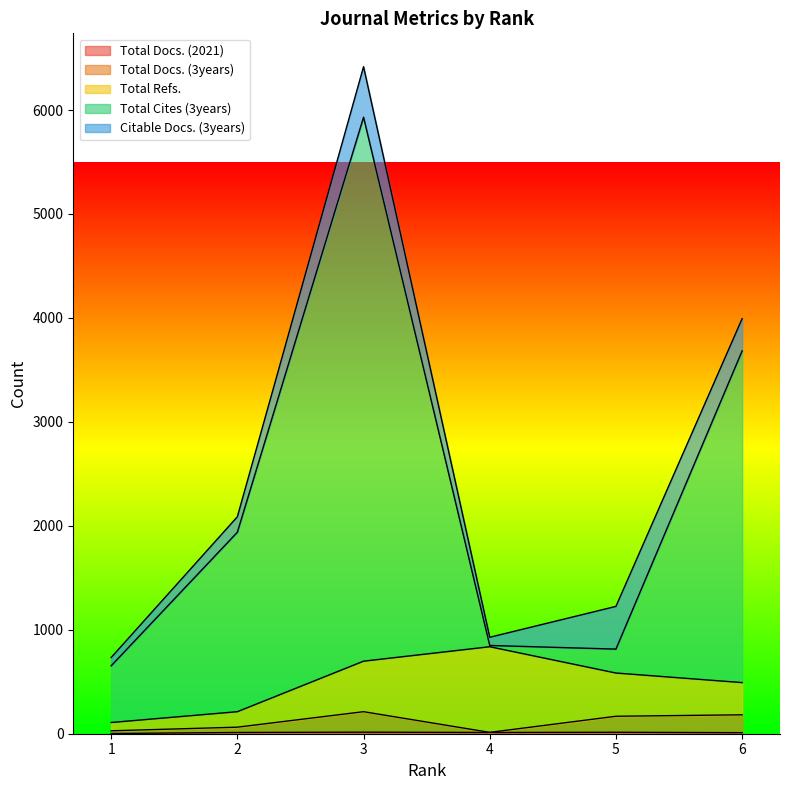

At which category does the chart reach its minimum across all series?

1